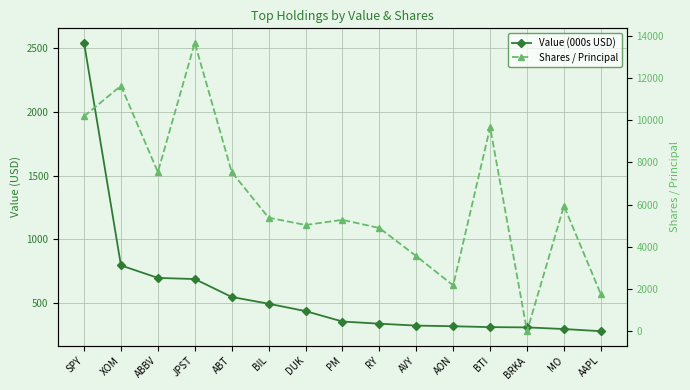

What is the average value of the Value (000s USD) series?

580